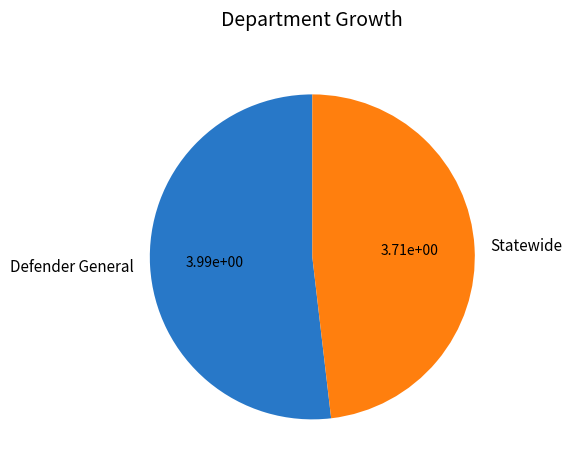

Is there any slice that represents more than half of the pie?

Yes